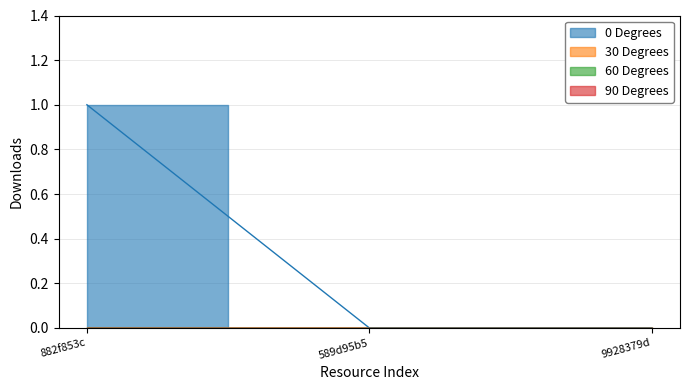

What is the label of the 3rd point from the right?

882f853c